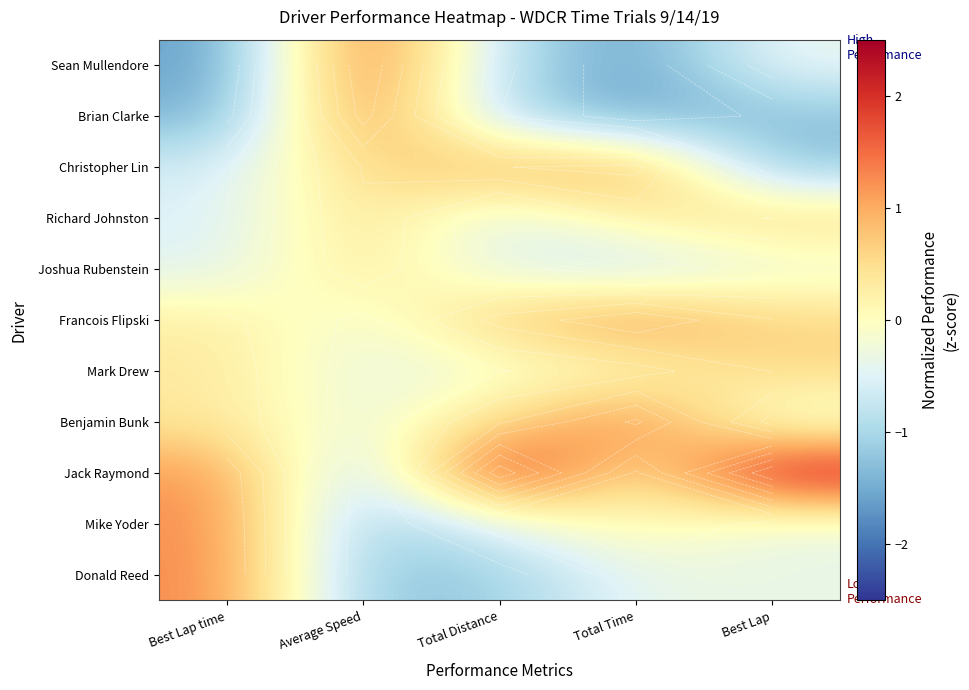

What is the difference between the second highest and minimum values in the Joshua Rubenstein series?

0.5